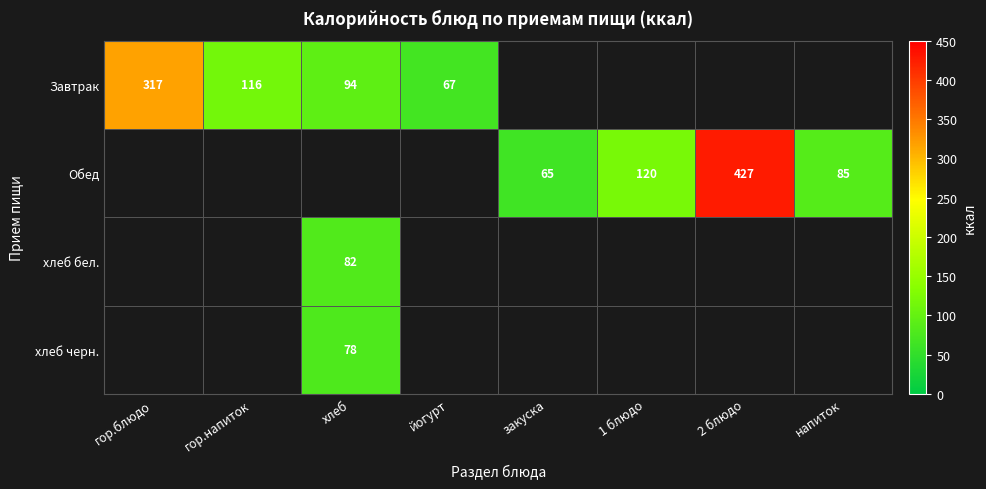

The Завтрак series shows 154 at хлеб. True or false?

False